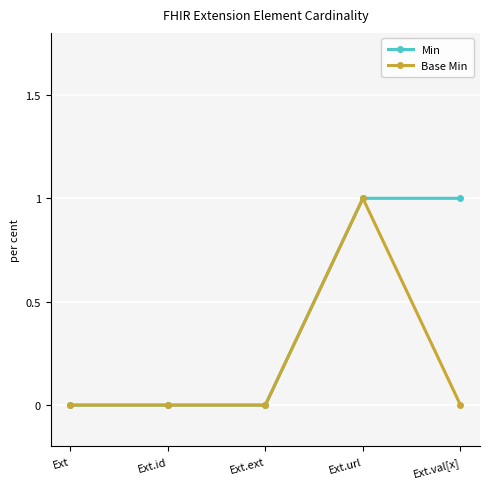

What are all the series names shown in the legend?

Min, Base Min